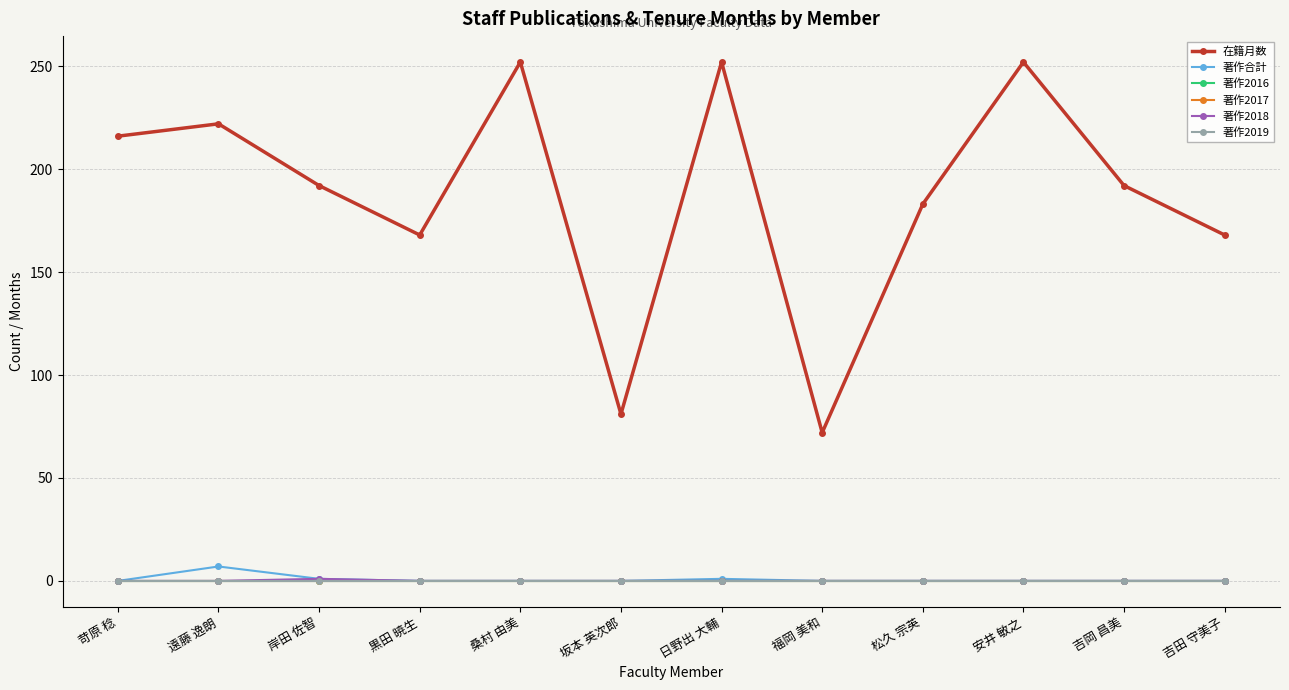

Between 苛原 稔 and 吉田 守美子, which is larger?

苛原 稔